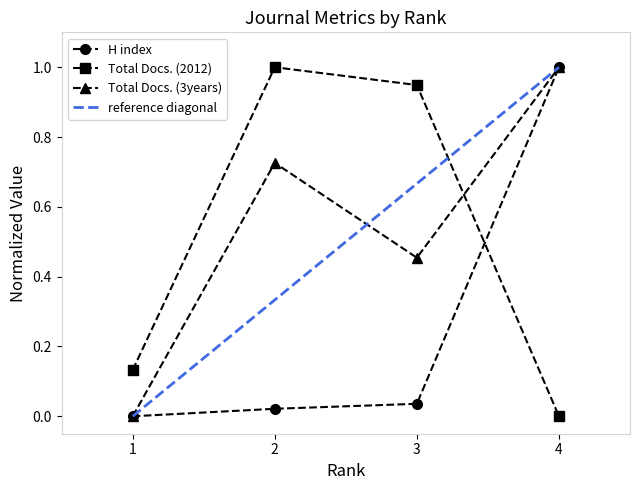

What is the average value of the H index series?

0.3